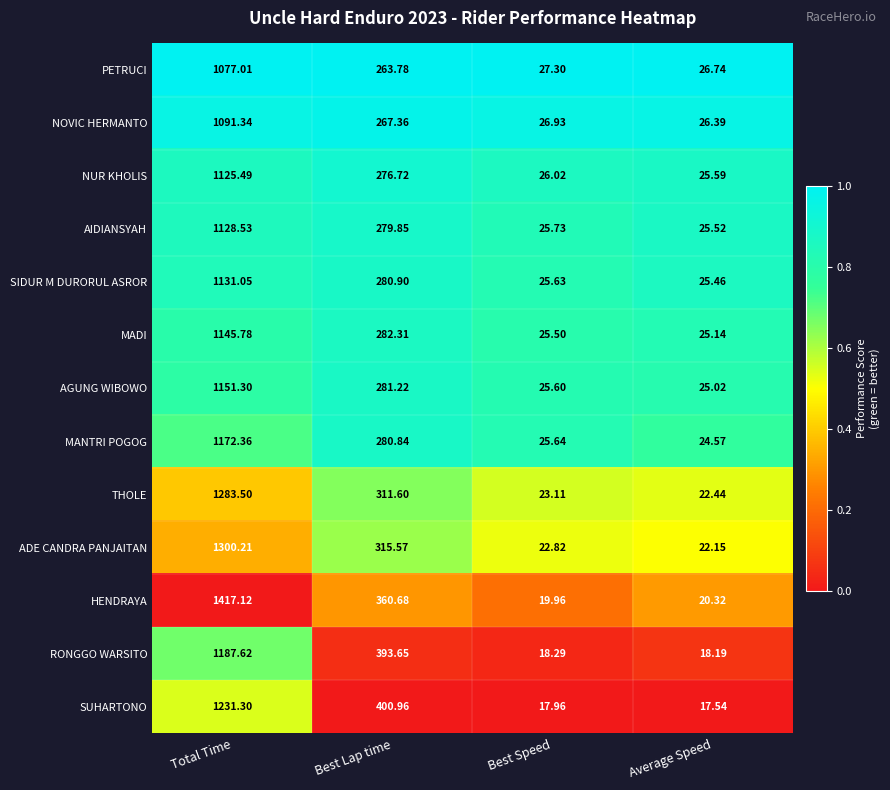

At which category is the sum across all series the highest?

Total Time